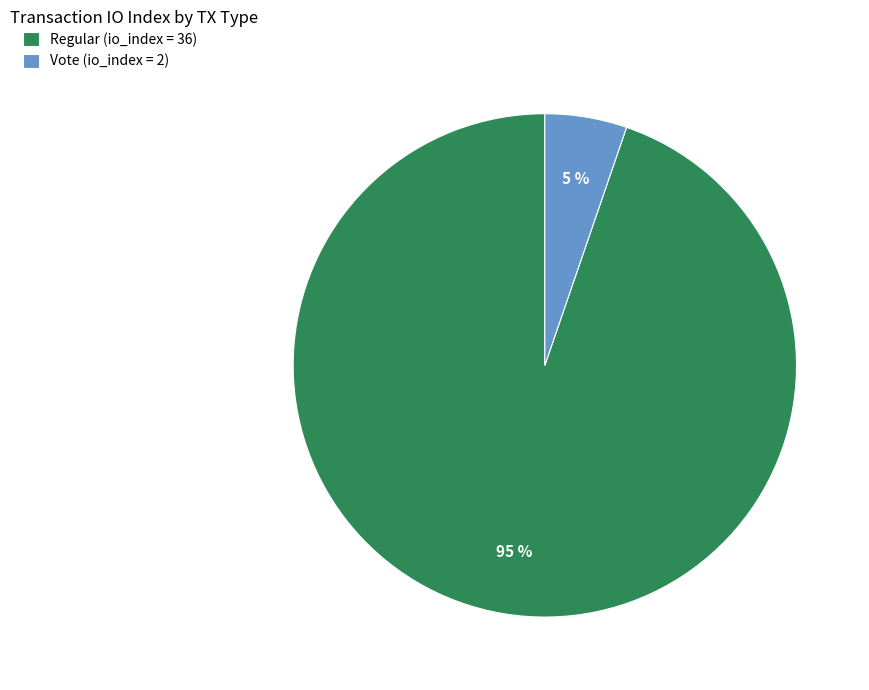

Combined, do Regular (io_index = 36) and Vote (io_index = 2) account for over 50%?

Yes